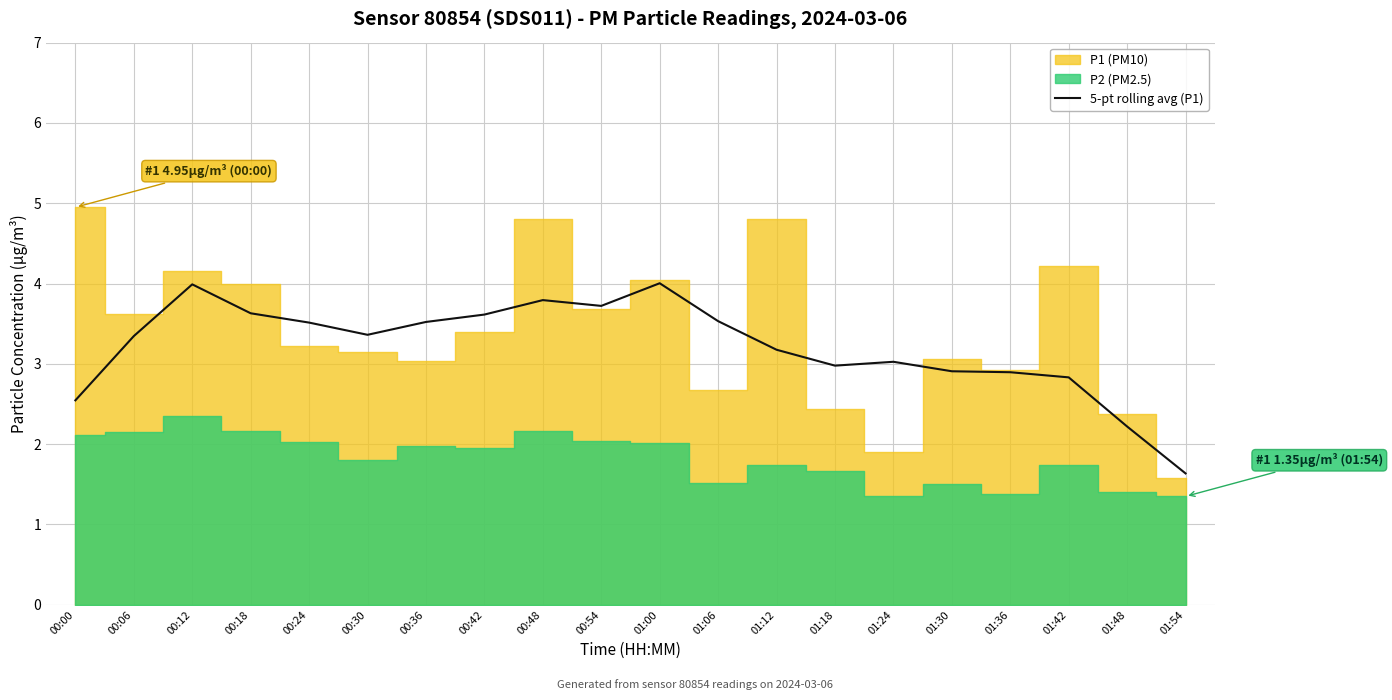

Reading right to left, what are all the values shown in this chart?

1.6	2.2	2.8	2.9	2.9	3.0	3.0	3.2	3.5	4.0	3.7	3.8	3.6	3.5	3.4	3.5	3.6	4.0	3.3	2.5